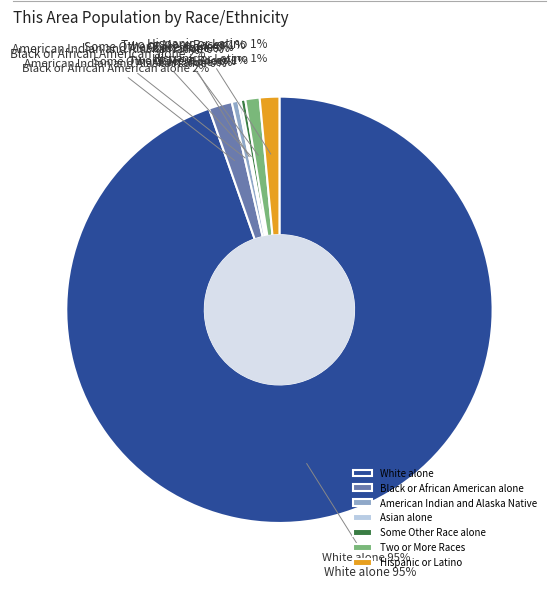

How many segments does this pie chart have?

7